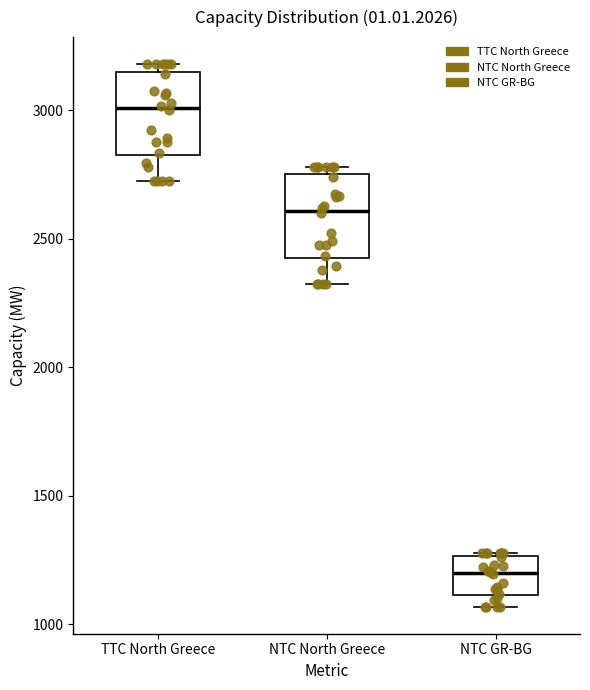

Reading left to right, transcribe this box plot: for each box, give where its median line is, the range the box spans, and where its two whiskers end, as read against the y-axis. The values are not printed on the chart, so give them approximately, as read against the axis.

TTC North Greece: median 3000, box 2800 to 3150, whiskers 2700 to 3200
NTC North Greece: median 2600, box 2400 to 2750, whiskers 2300 to 2800
NTC GR-BG: median 1200, box 1100 to 1250, whiskers 1050 to 1300